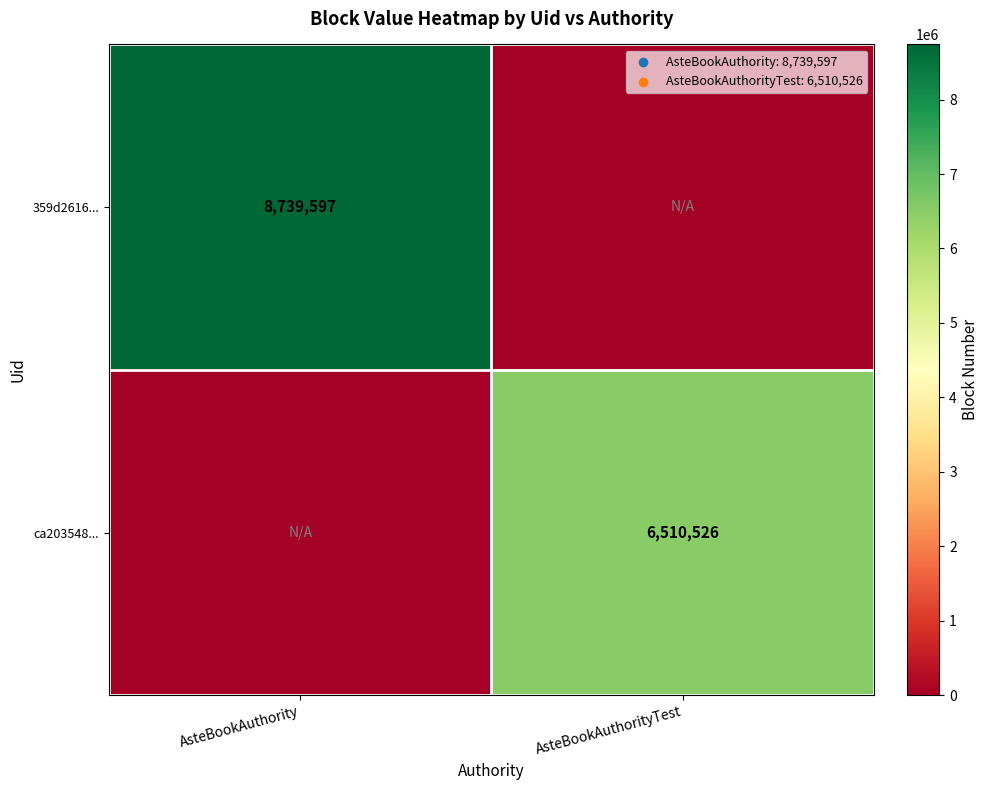

Is it true that 359d2616... equals 8739597 at AsteBookAuthority?

True